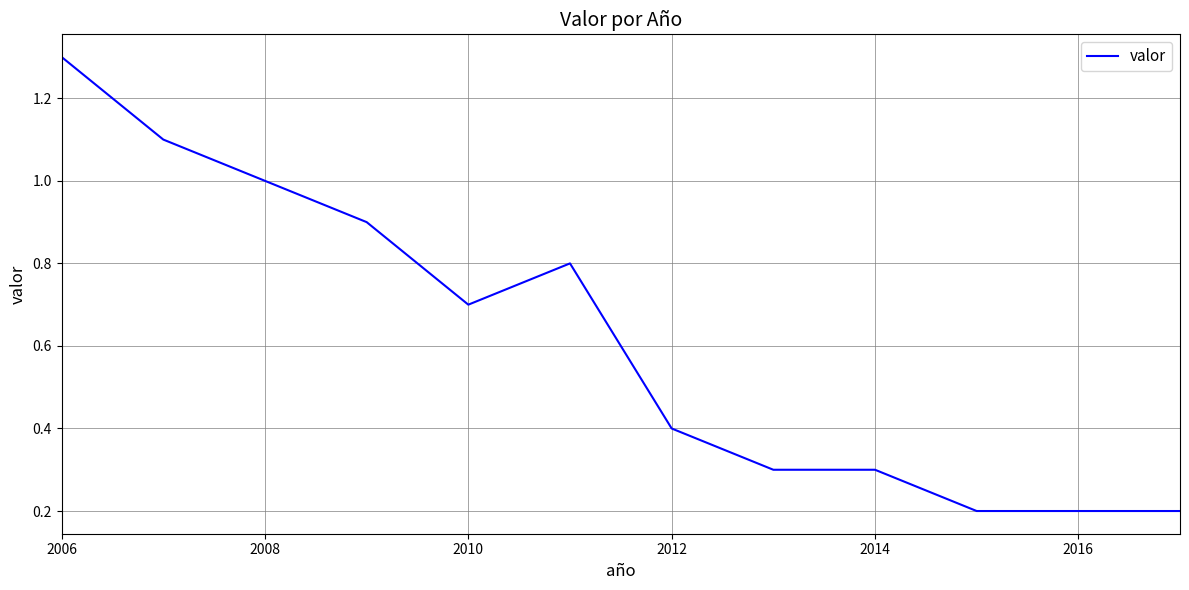

What is the maximum value shown in the chart?

1.3